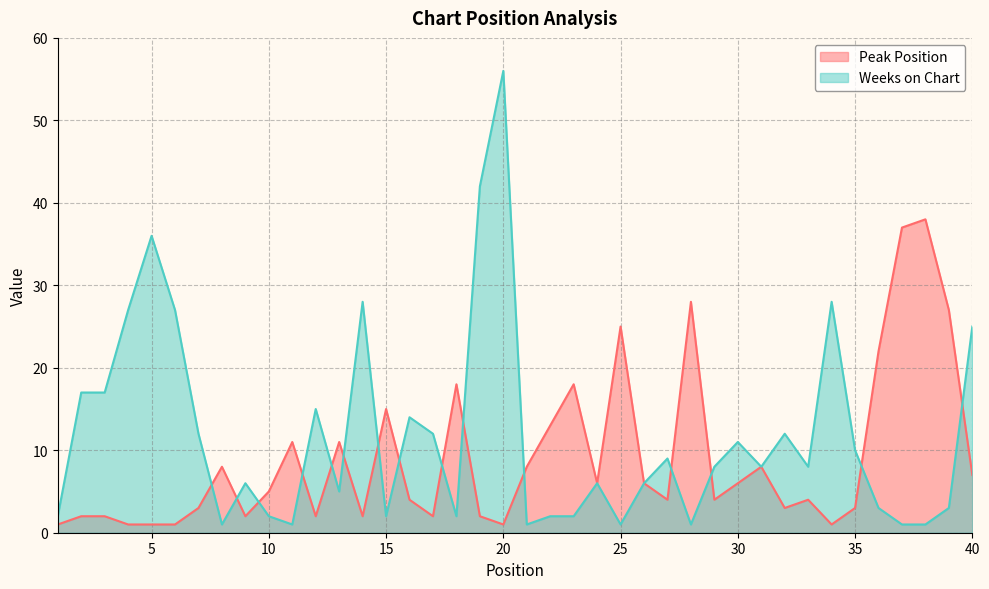

At which category is the sum across all series the highest?

20